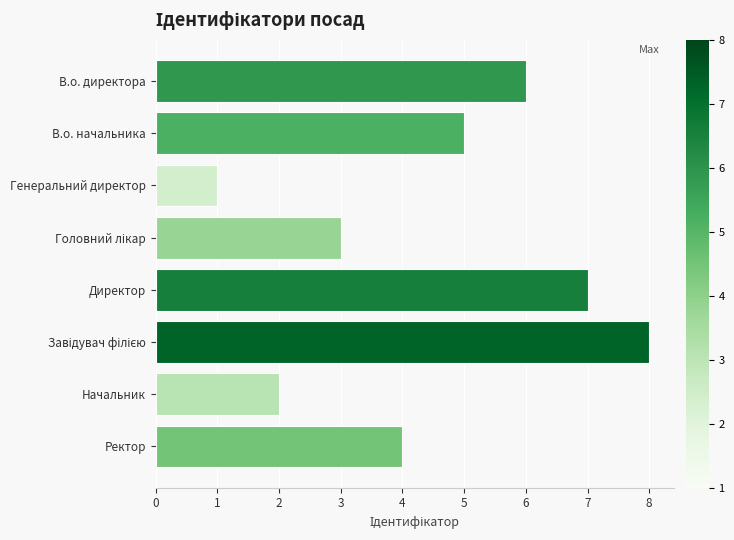

Is it true that the value at Ректор is 7?

False